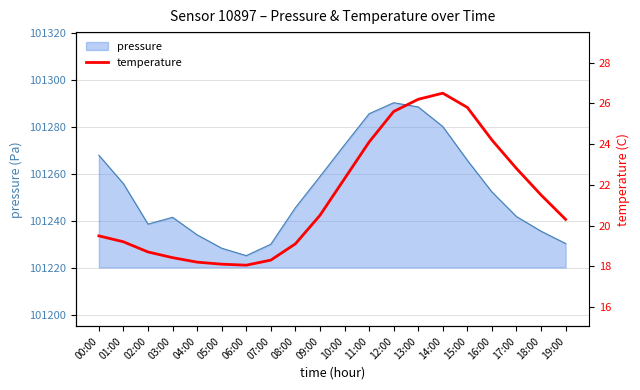

True or false: pressure has a value of 101285.6 at 11:00.

True